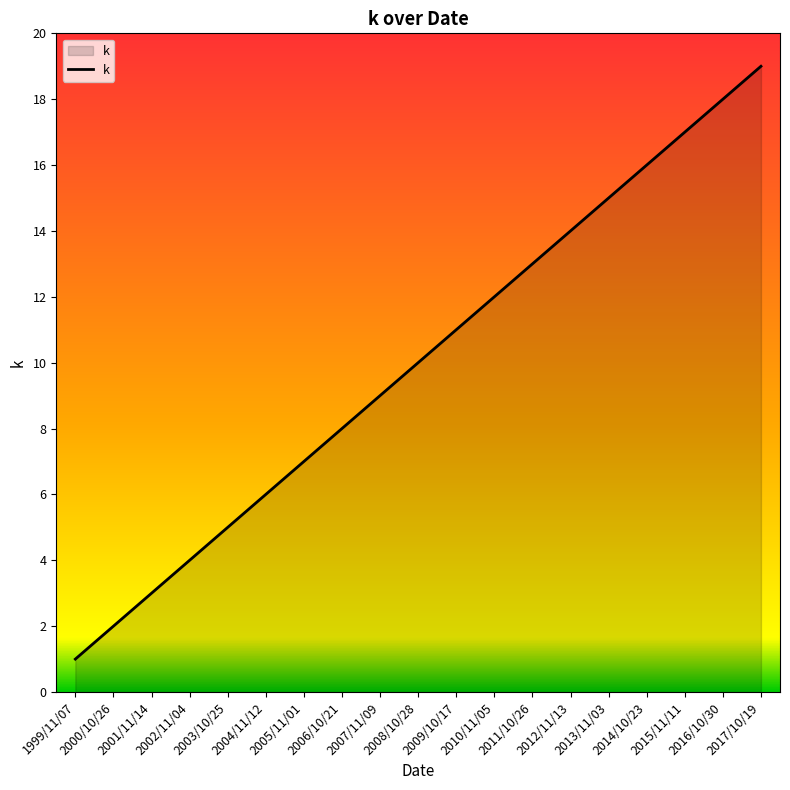

Where is the data nearest to the value 10?

2008/10/28